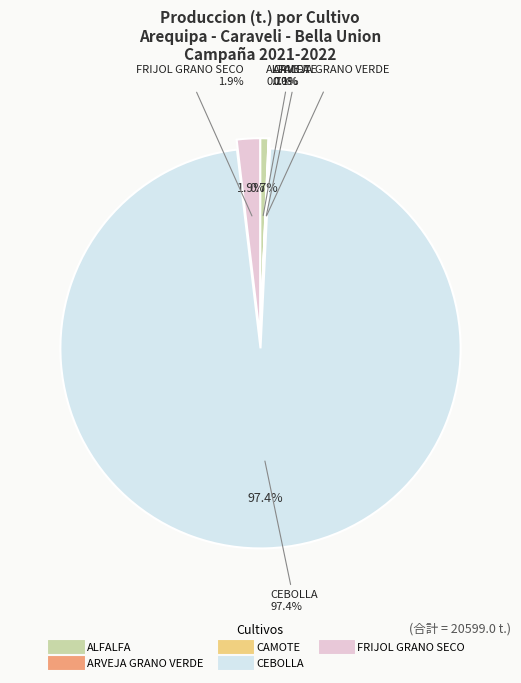

Is it true that FRIJOL GRANO SECO is 2% of the pie?

True